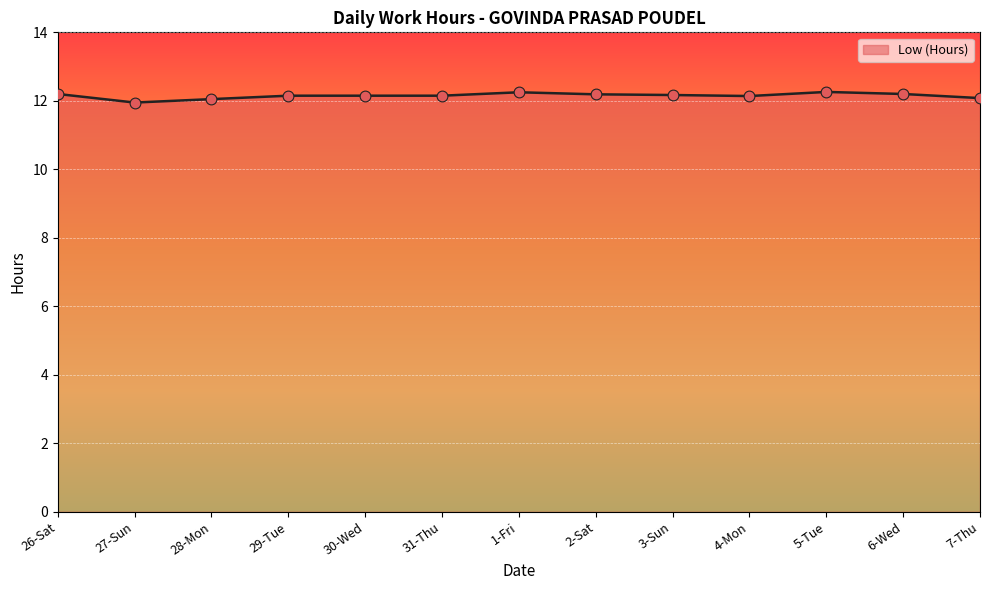

Approximately how many times larger is the value at 6-Wed compared to 31-Thu?

1.0